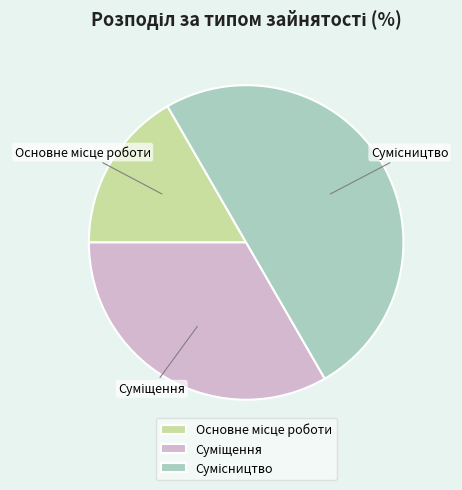

To the nearest percent, what portion does Основне місце роботи represent?

17%